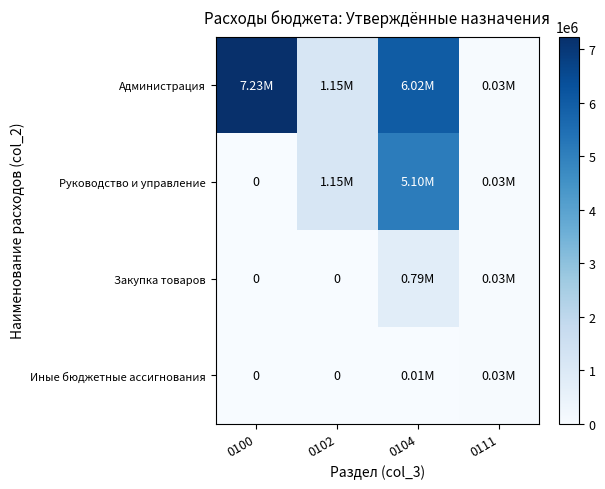

Count the number of data series in this chart.

4